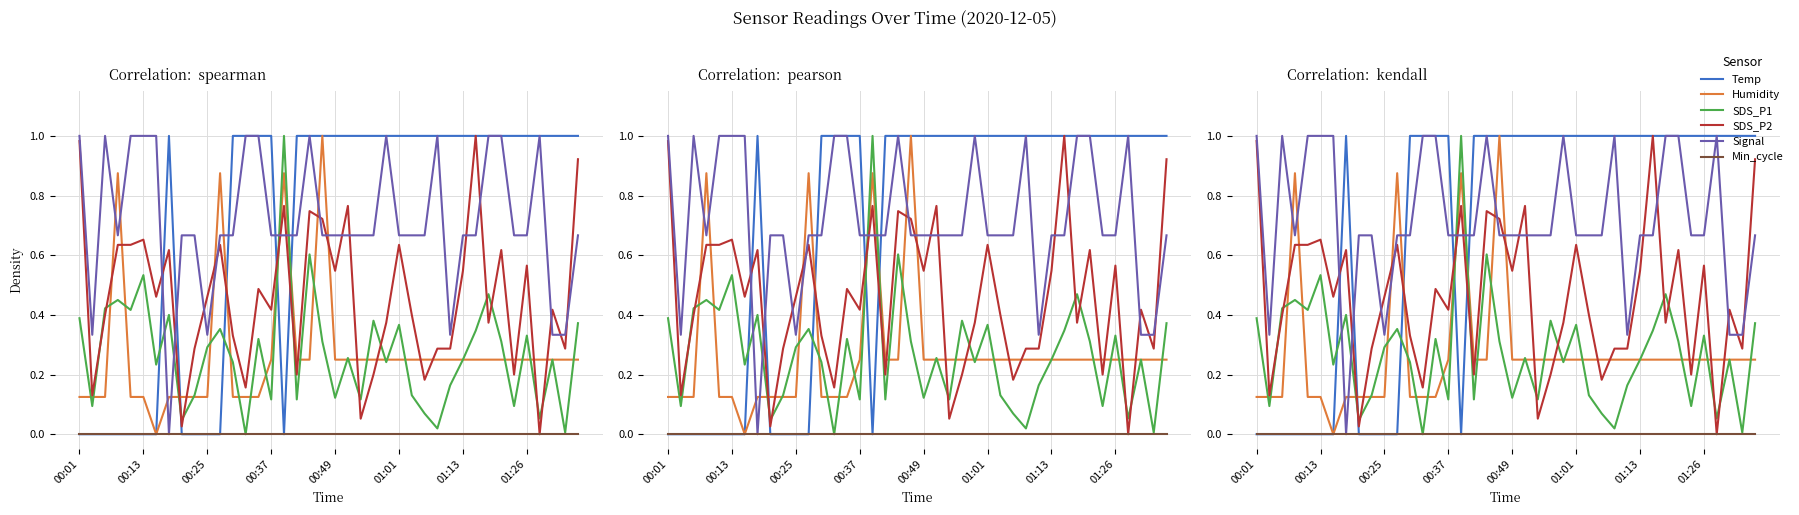

True or false: Signal and SDS_P2 cross at least once.

True